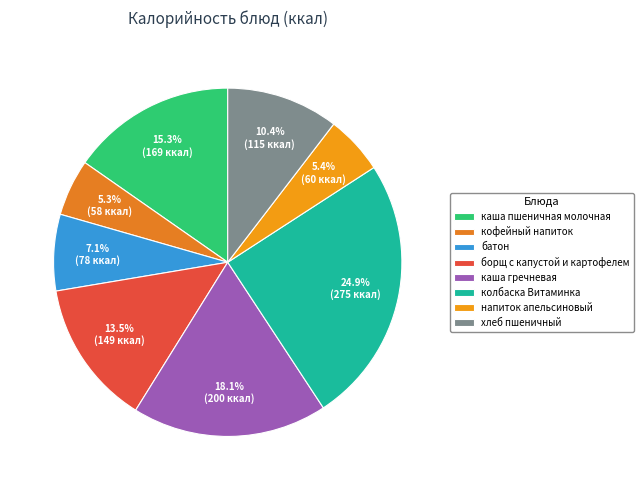

What percentage is the борщ с капустой и картофелем slice, to the nearest percent?

13%